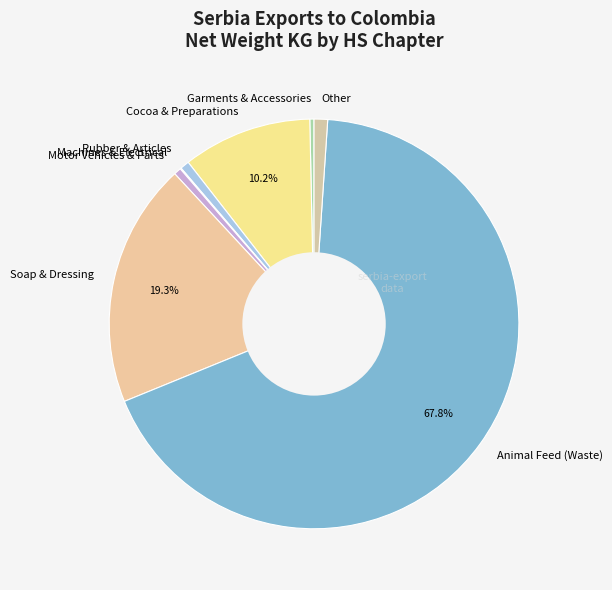

Is Animal Feed (Waste) the majority of the pie?

Yes